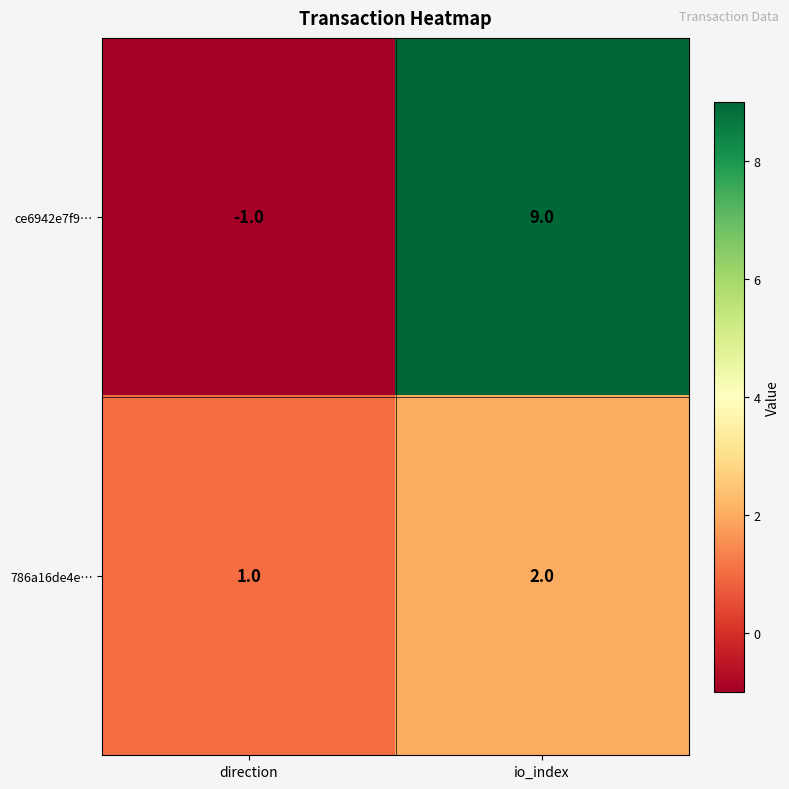

At which category is the sum across all series the highest?

io_index